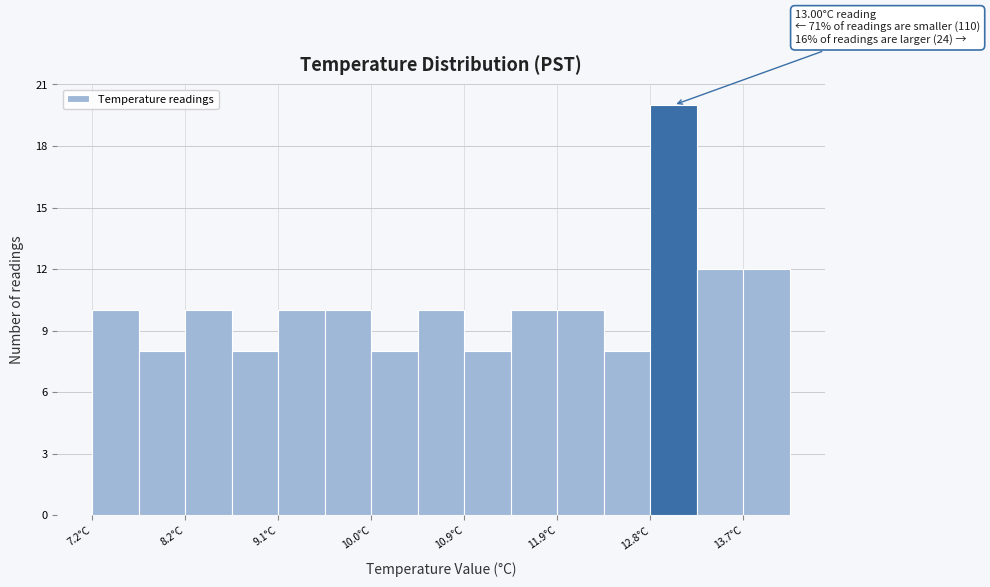

Which range on the x-axis has the tallest bar?

12.77 to 13.23